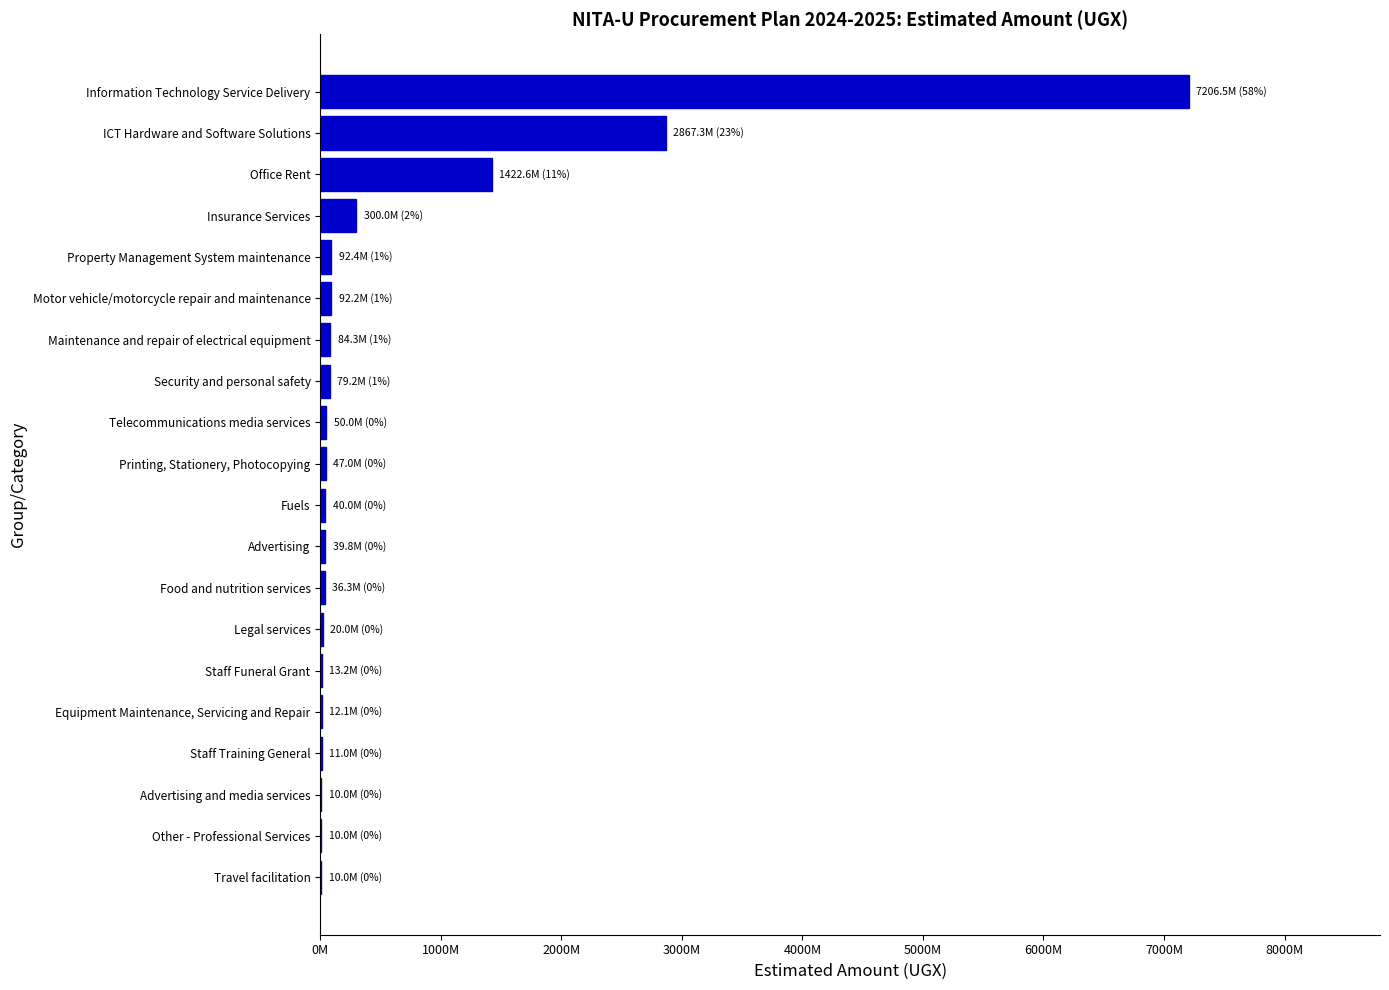

What is the average value?

622195650